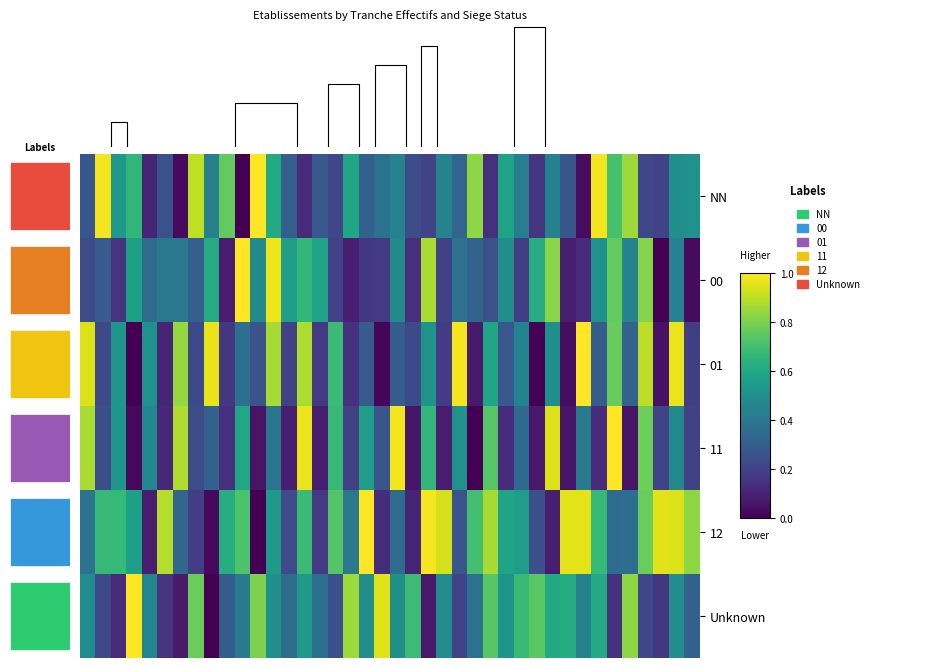

At which category is the sum across all series the highest?

12